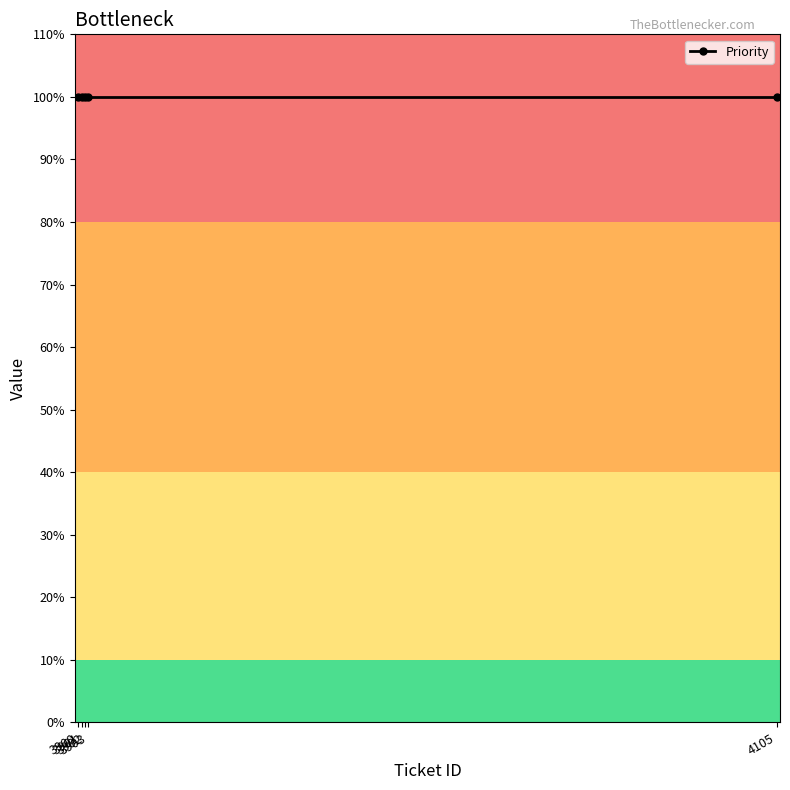

True or false: Priority and Ticket ID intersect in this chart.

False